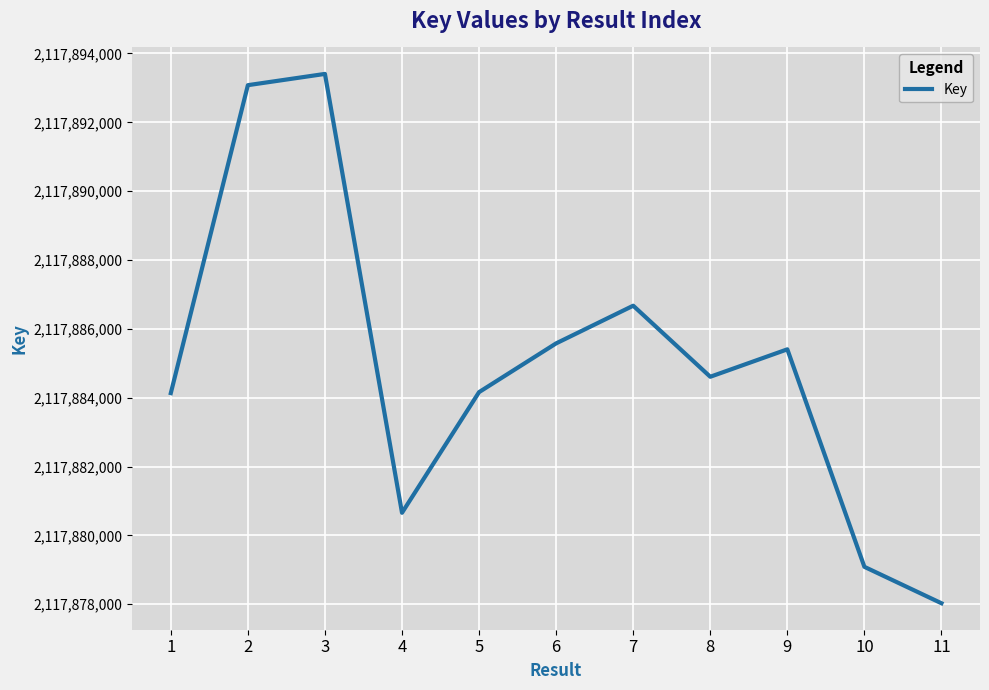

Is this an area chart (filled region under the line)?

No